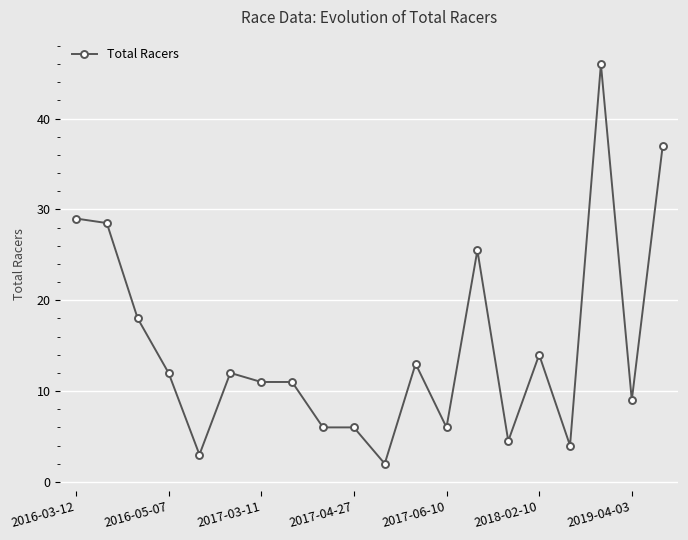

Does the chart have visible grid lines?

Yes